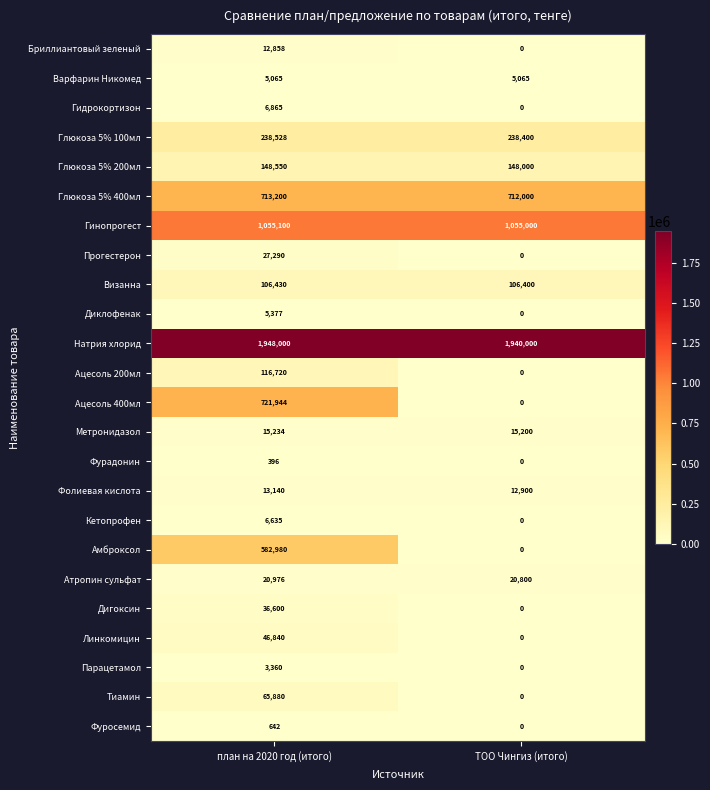

The value of Парацетамол at ТОО Чингиз (итого) is 1513. True or false?

False